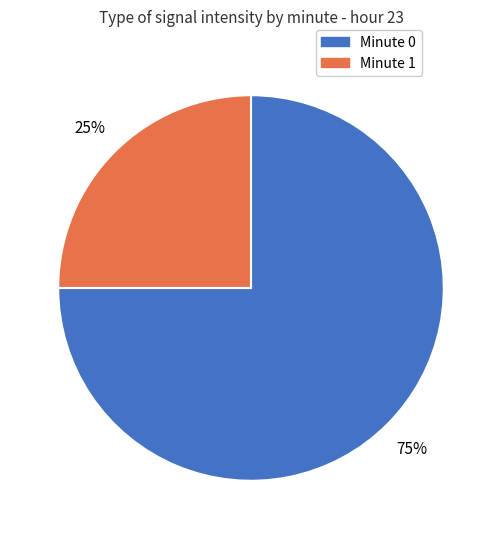

To the nearest percent, what is the average slice percentage?

50%